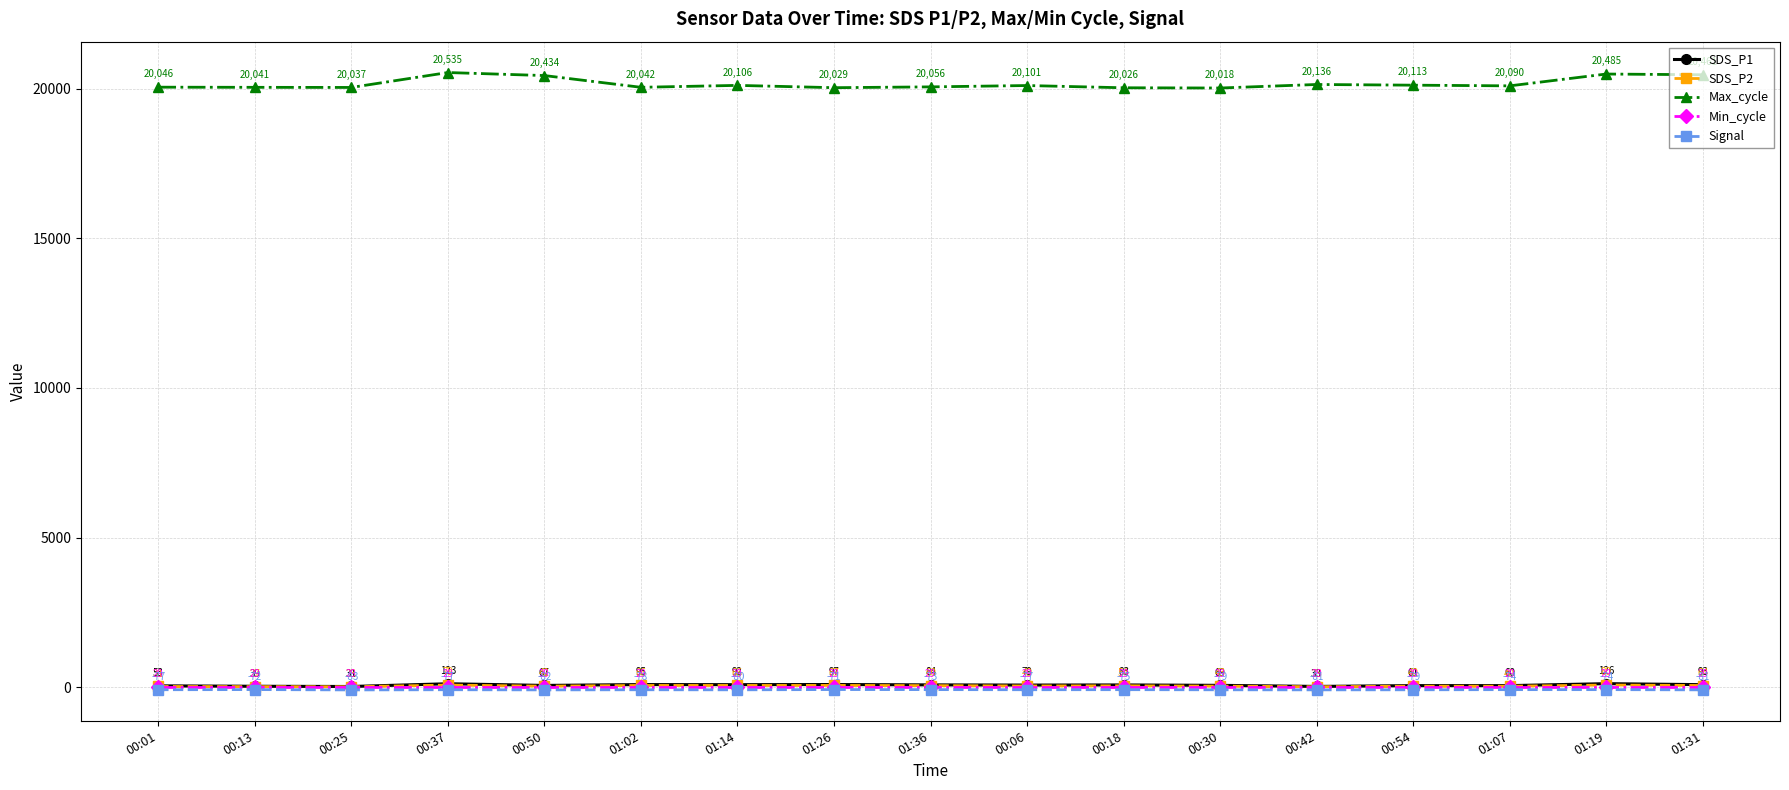

True or false: Min_cycle has a value of 29.0 at 00:37.

True